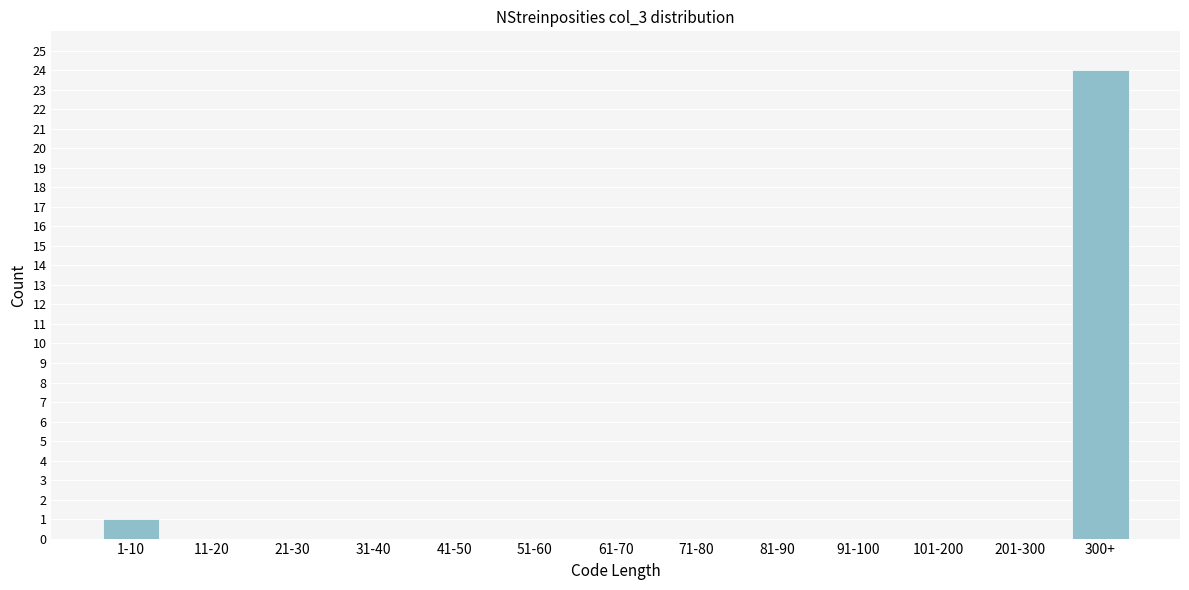

Reading left to right, list all the values displayed in this chart.

1-10=1	11-20=0	21-30=0	31-40=0	41-50=0	51-60=0	61-70=0	71-80=0	81-90=0	91-100=0	101-200=0	201-300=0	300+=24